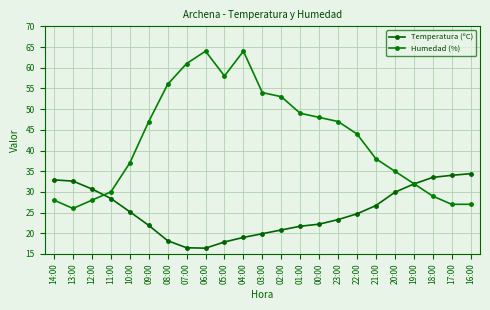

At which category is the sum across all series the highest?

04:00